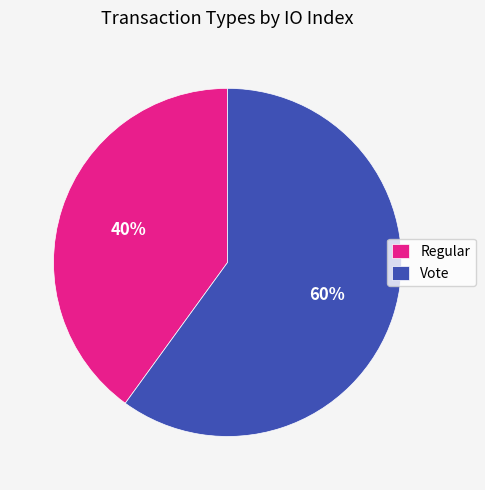

Which slice represents more than half of the pie?

Vote